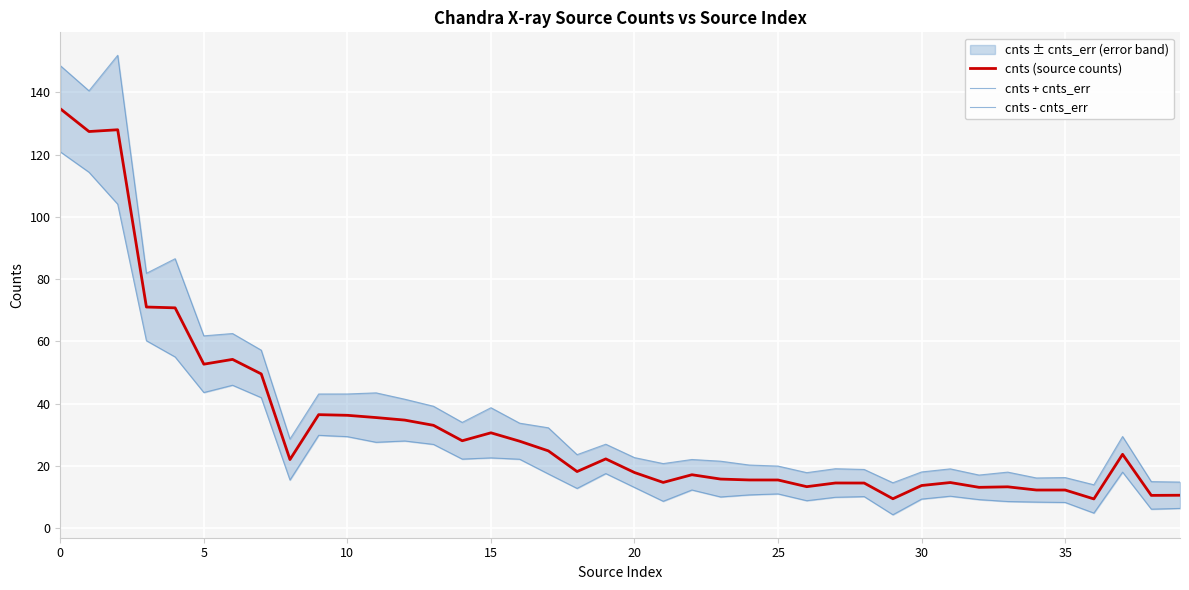

What is the minimum value for cnts (source counts)?

9.4